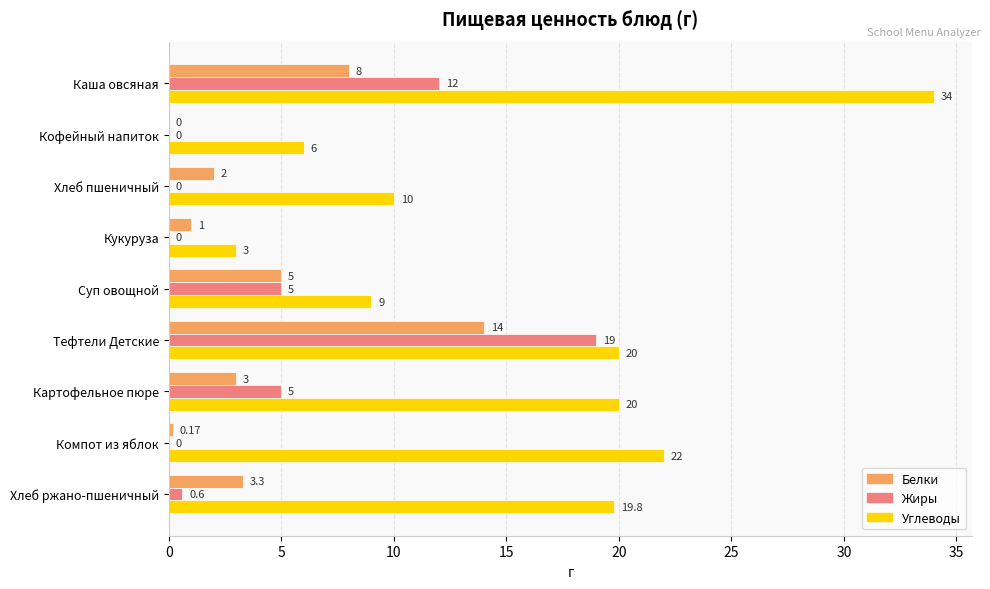

Is the value of Жиры at Картофельное пюре greater than the value of Углеводы at Картофельное пюре?

No